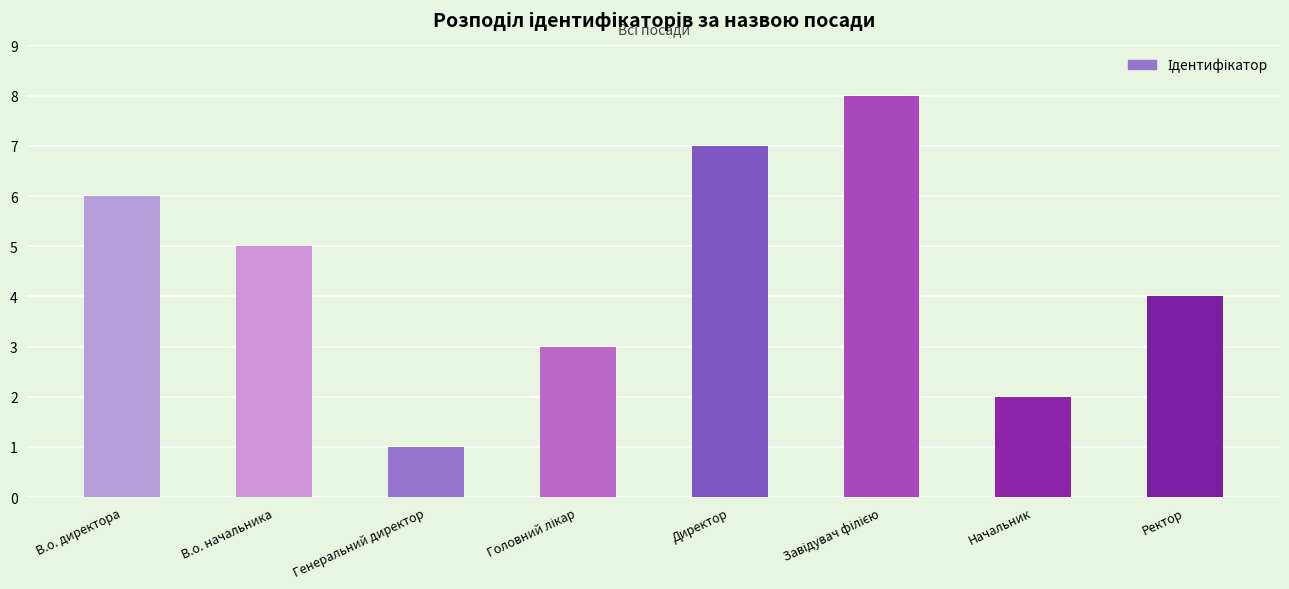

What is the difference between the values at Генеральний директор and Начальник?

1